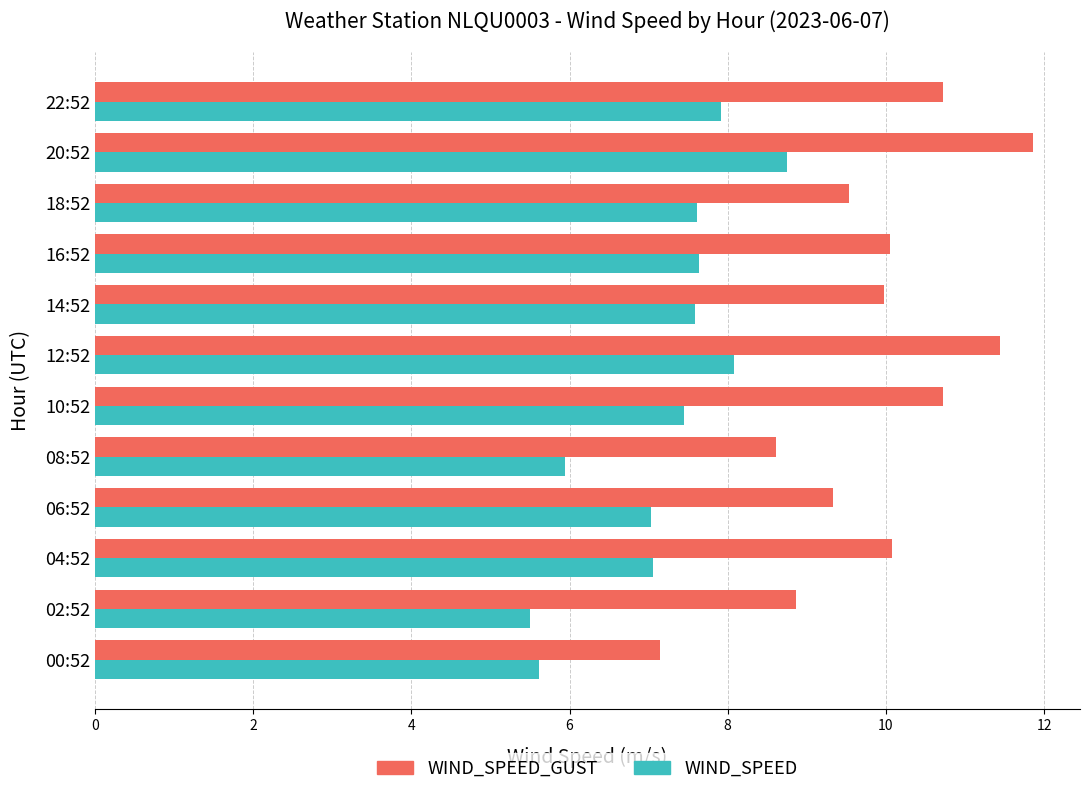

Which series changed the most between 18:52 and 22:52?

WIND_SPEED_GUST